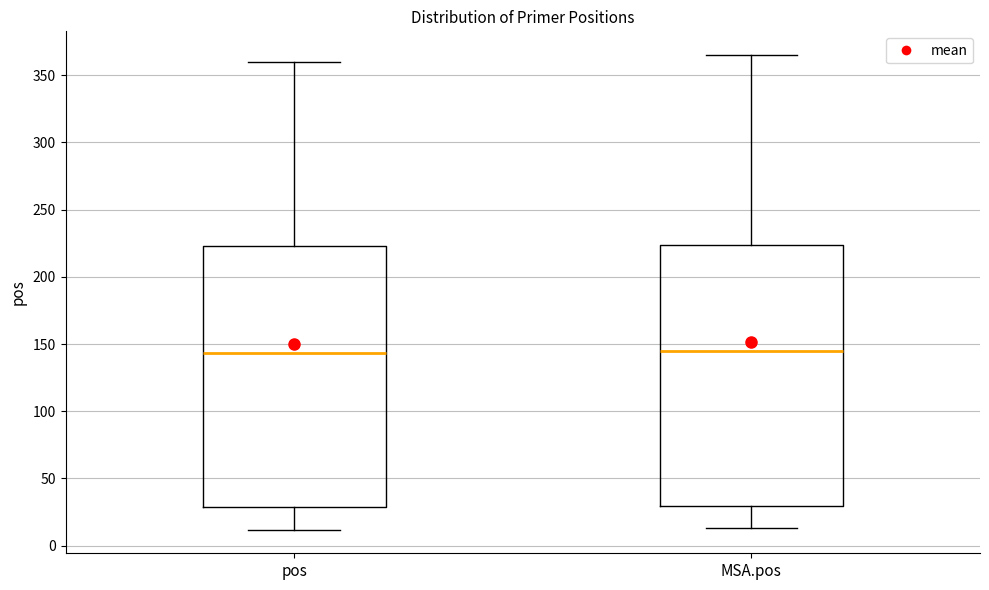

Where does the median line of the box for pos sit on the y-axis? The values are not printed on the chart, so give them approximately, as read against the axis.

145